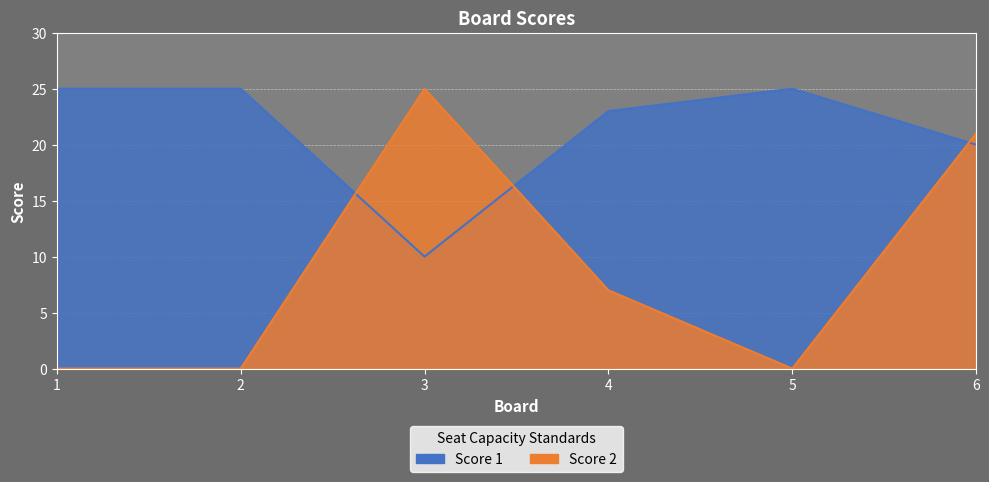

How many values in Score 2 are above zero?

3